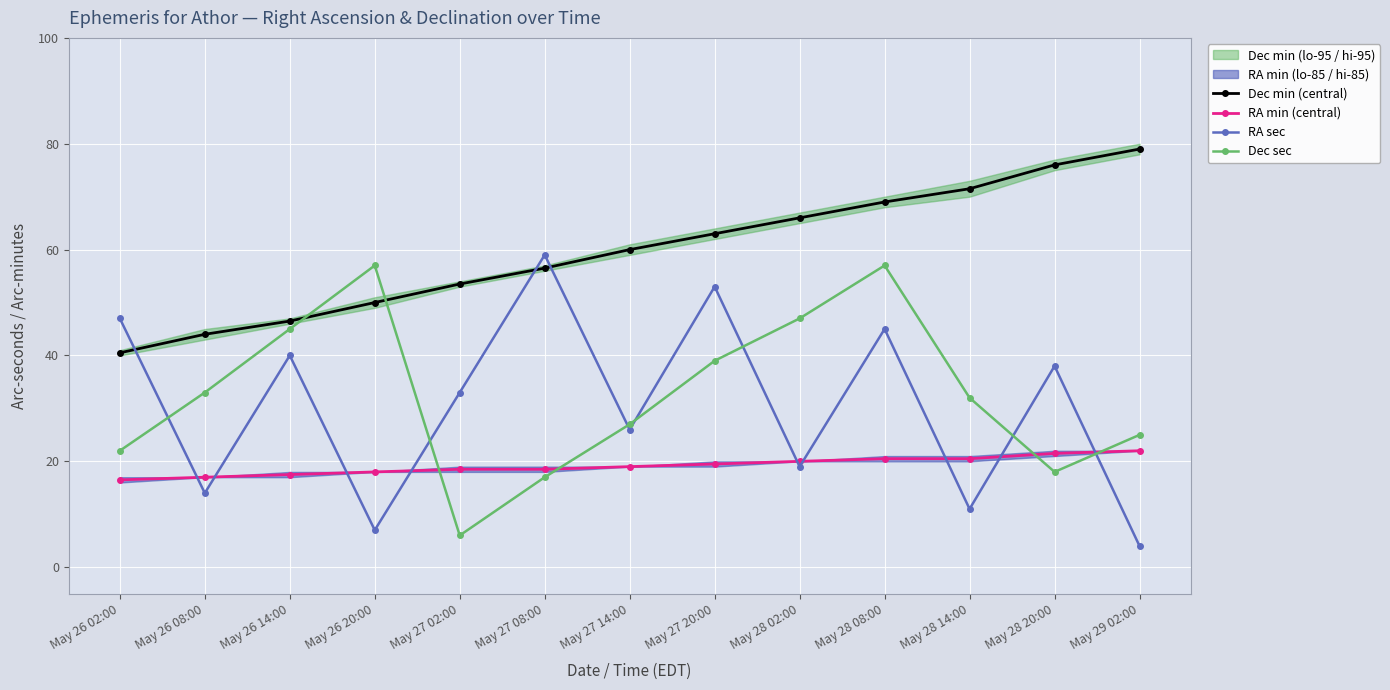

Which series changed the most between May 26 14:00 and May 26 20:00?

RA sec